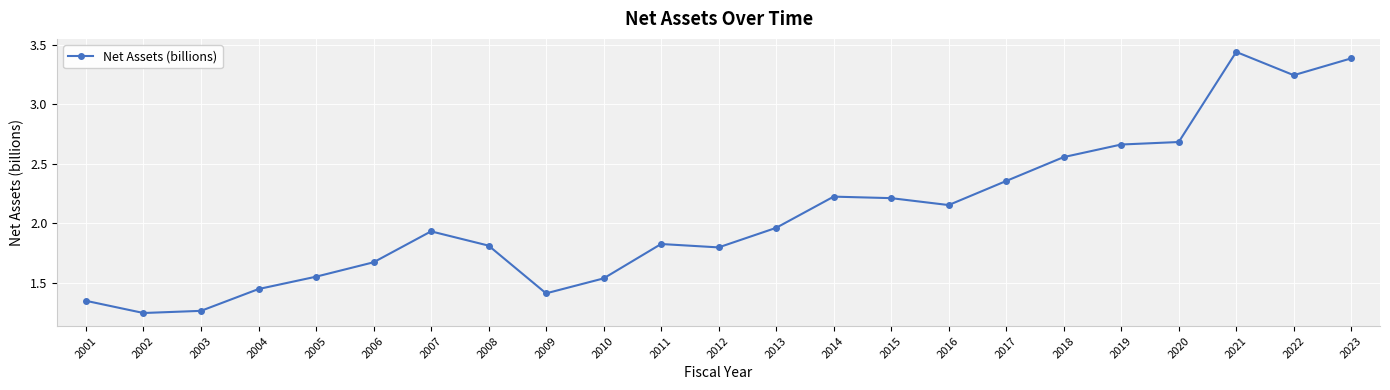

How many categories are shown in the chart?

23